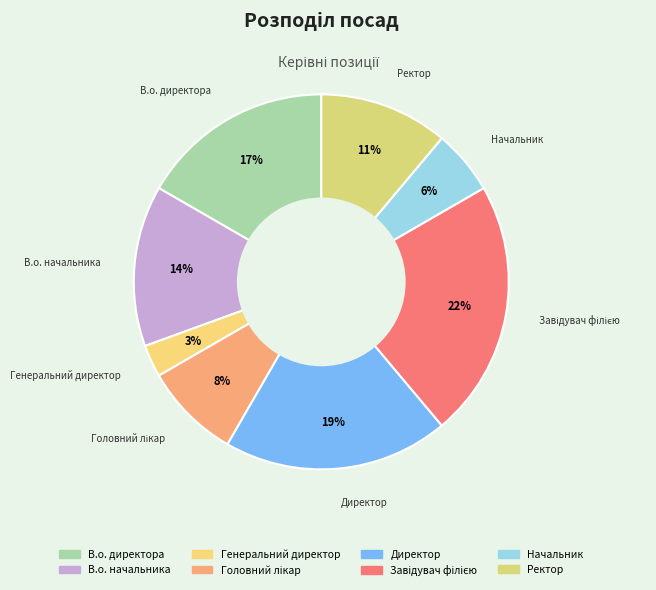

Is it true that Завідувач філією is 22% of the pie?

True